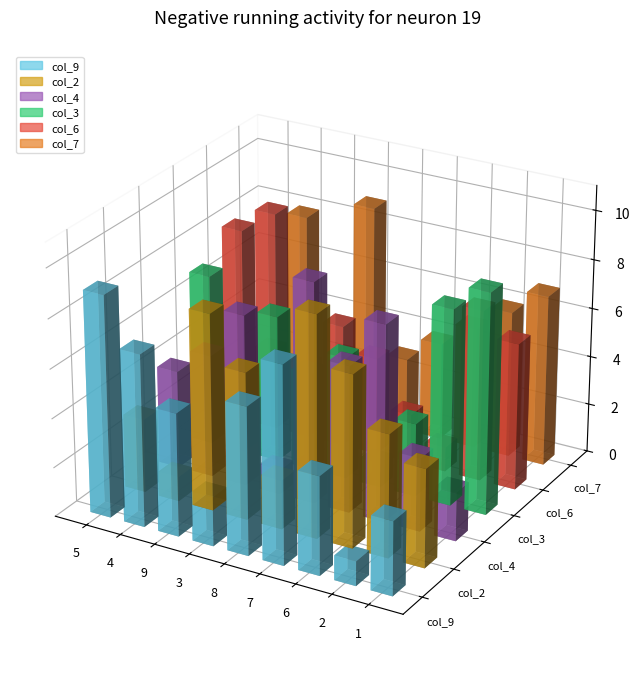

How many col_6 values are between 3 and 7?

5